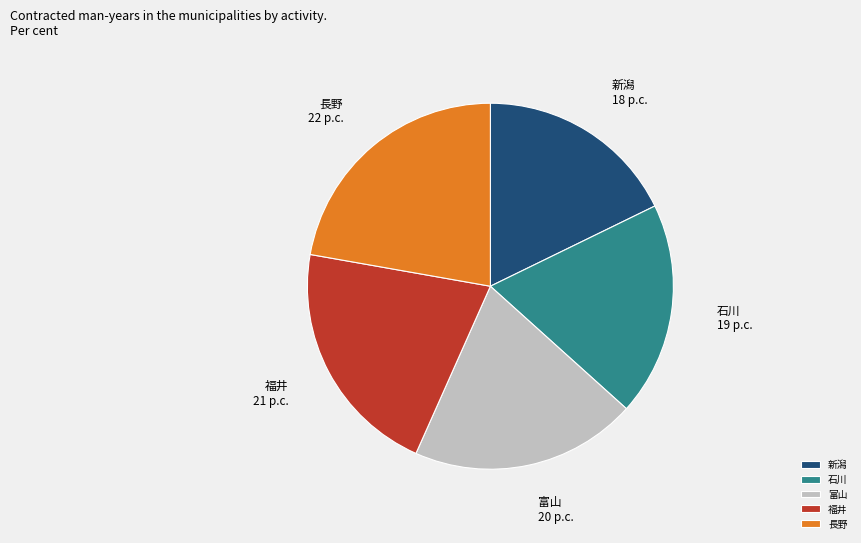

Is there any slice that represents more than half of the pie?

No